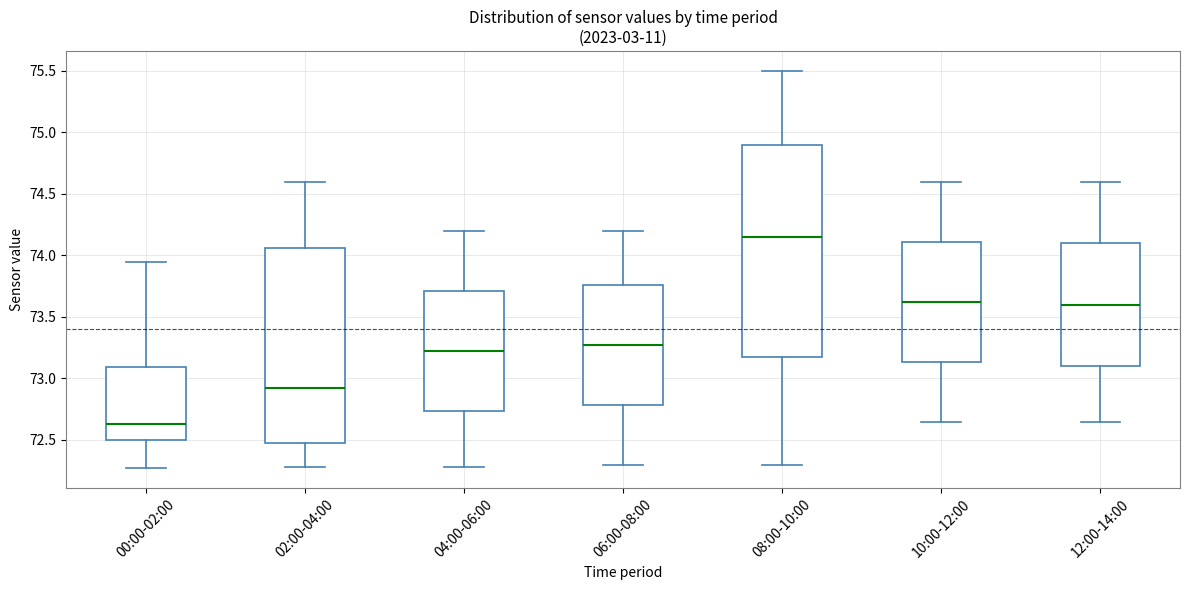

Which box is the tallest, from its lower edge to its upper edge?

08:00-10:00